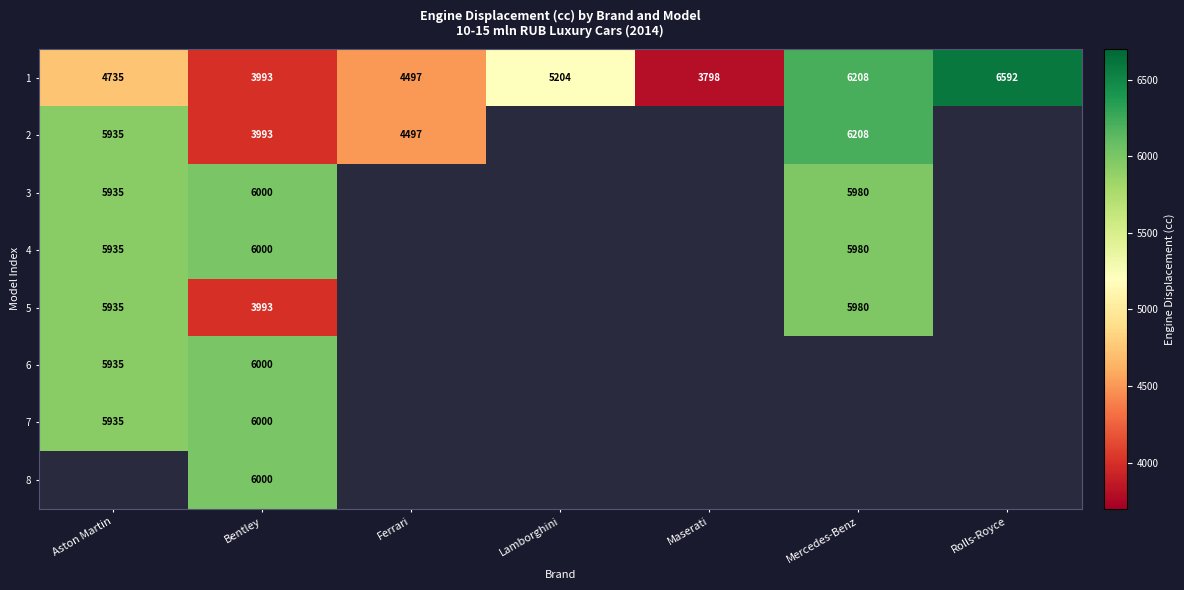

Is the value of 1 at Bentley greater than the value of 4 at Bentley?

No